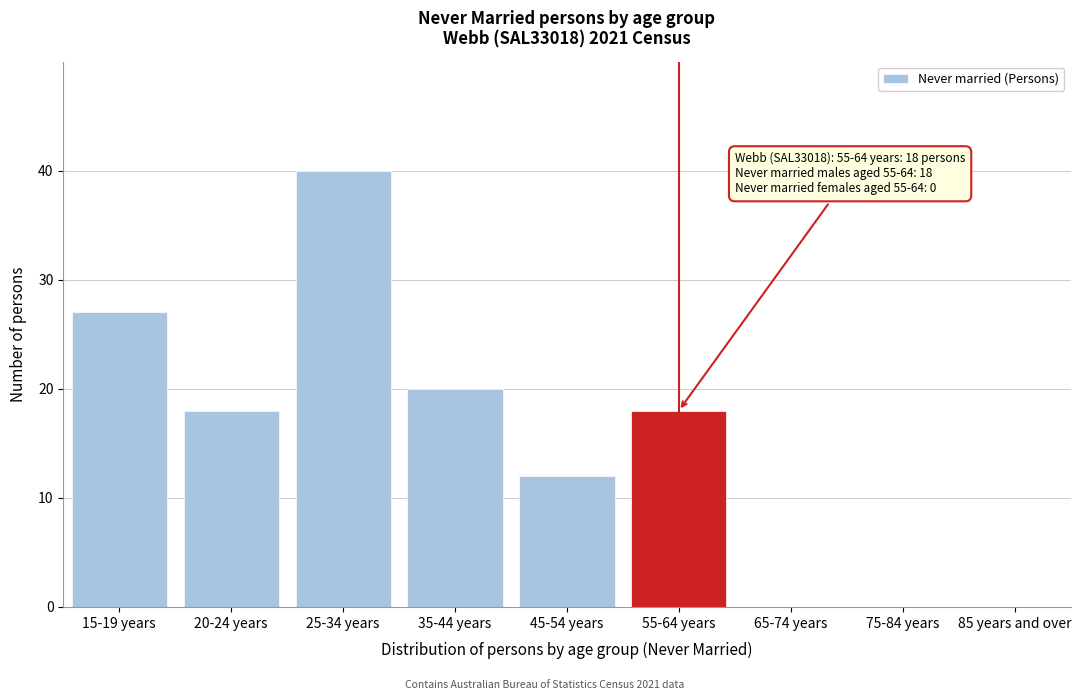

Reading left to right, what are all the values shown in this chart?

15-19 years=27	20-24 years=18	25-34 years=40	35-44 years=20	45-54 years=12	55-64 years=18	65-74 years=0	75-84 years=0	85 years and over=0